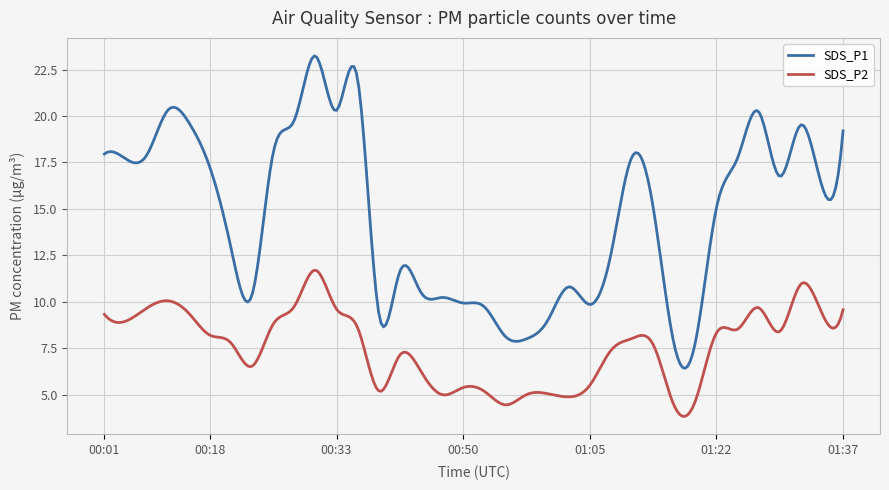

Which series has the widest spread of values?

SDS_P1